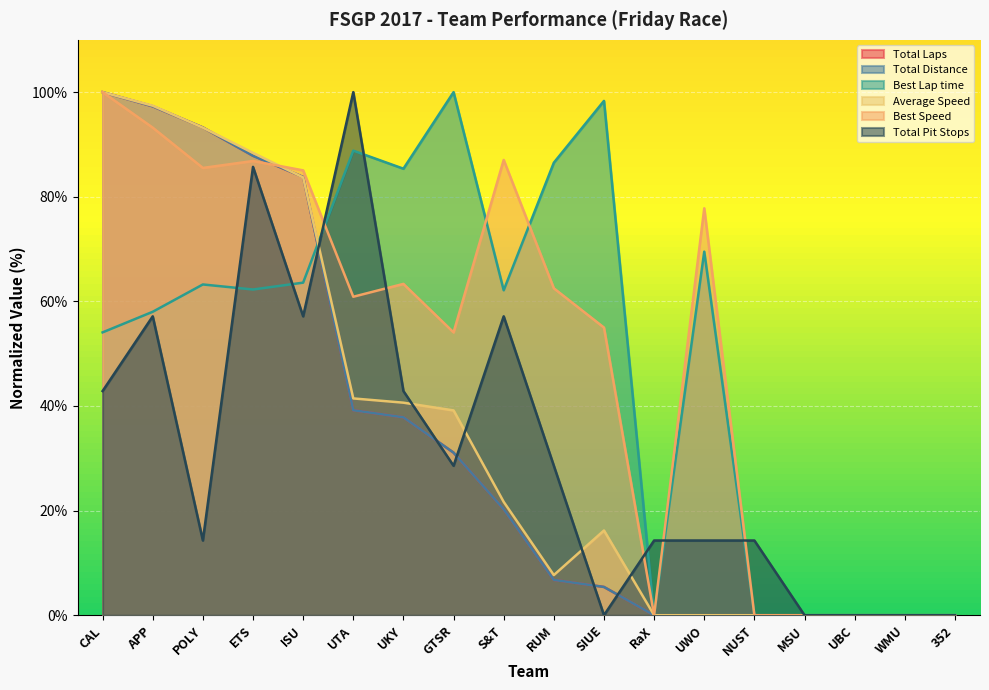

How many interior local valleys does the Average Speed series have?

1